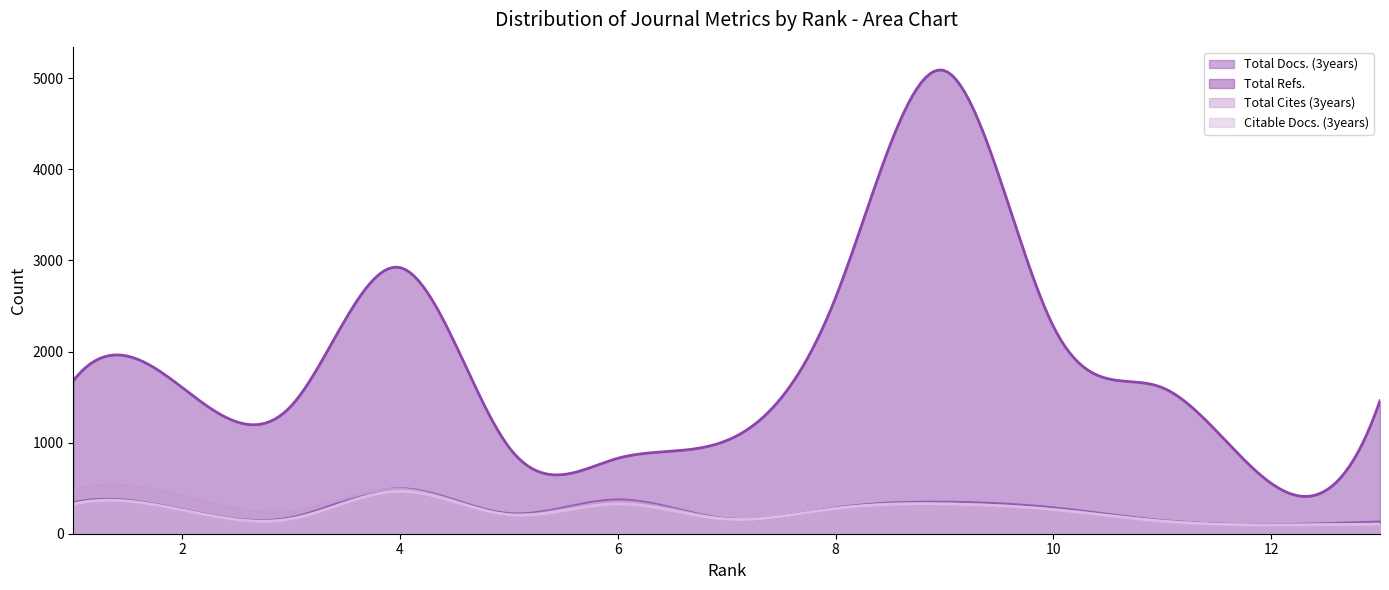

True or false: Total Docs. (3years) and Total Refs. intersect in this chart.

False